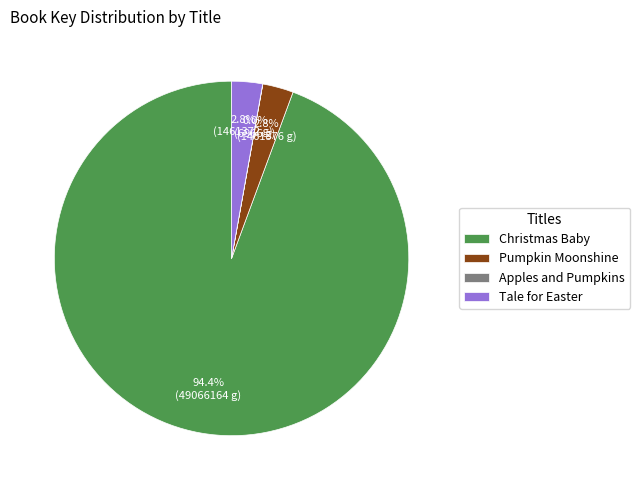

How much of the chart is everything except Tale for Easter?

97.2%